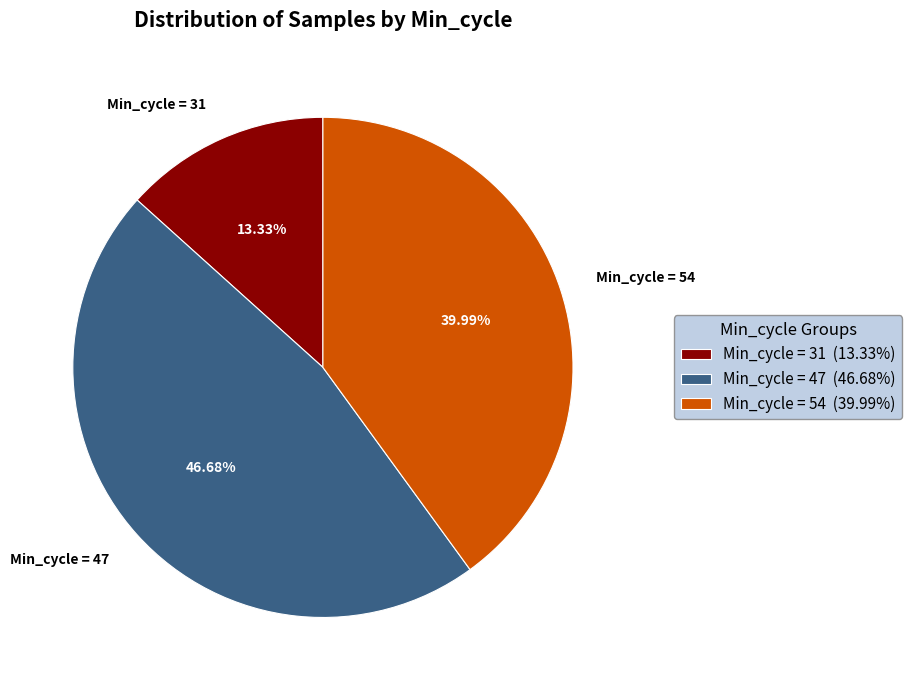

Combined, do Min_cycle = 31 and Min_cycle = 47 account for over 50%?

Yes